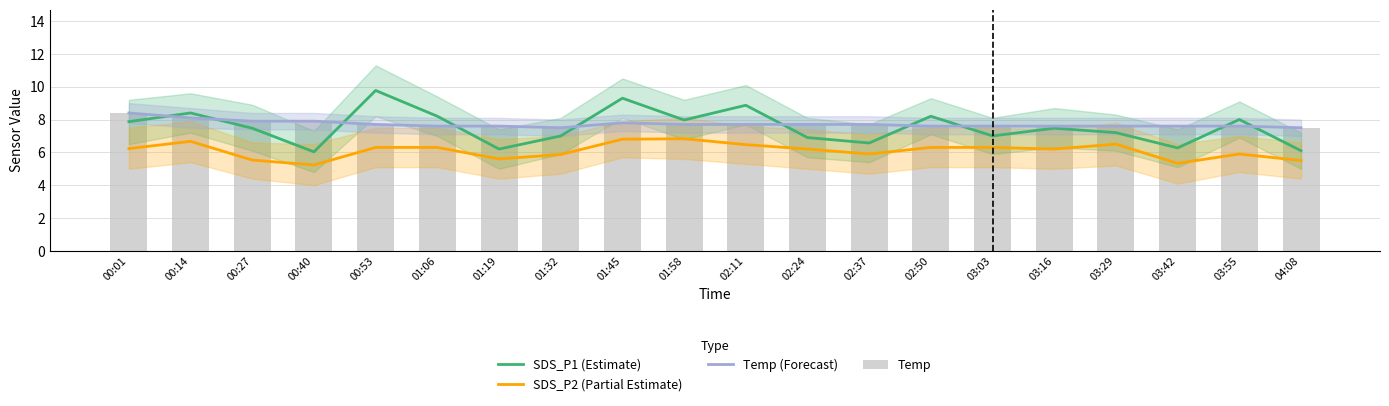

Count the number of categories in the chart.

20